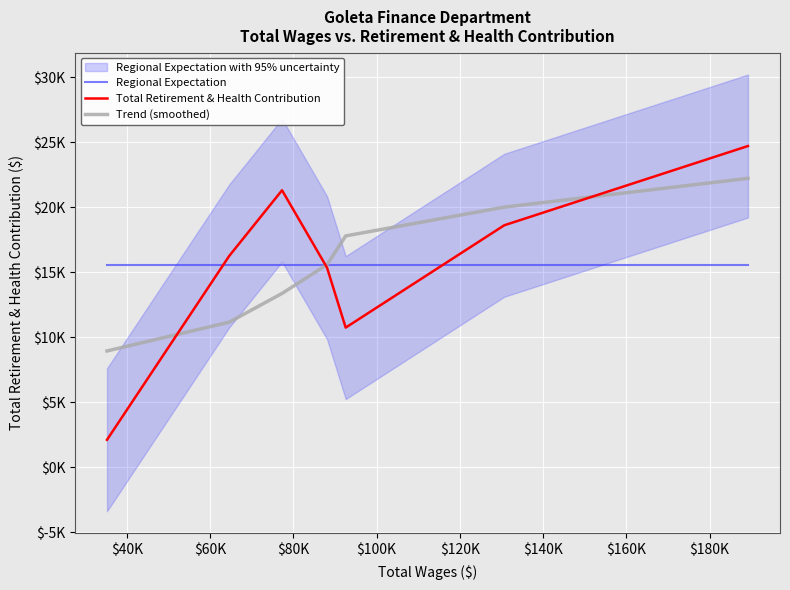

What is the minimum value for Regional Expectation?

15582.3